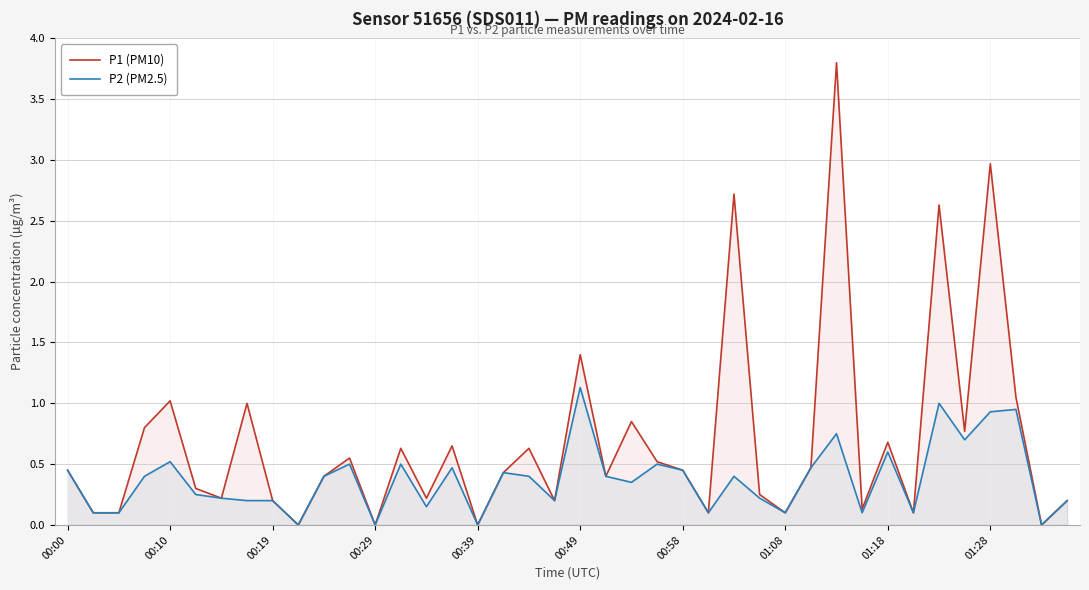

At which category does P2 (PM2.5) reach its first local peak?

00:10